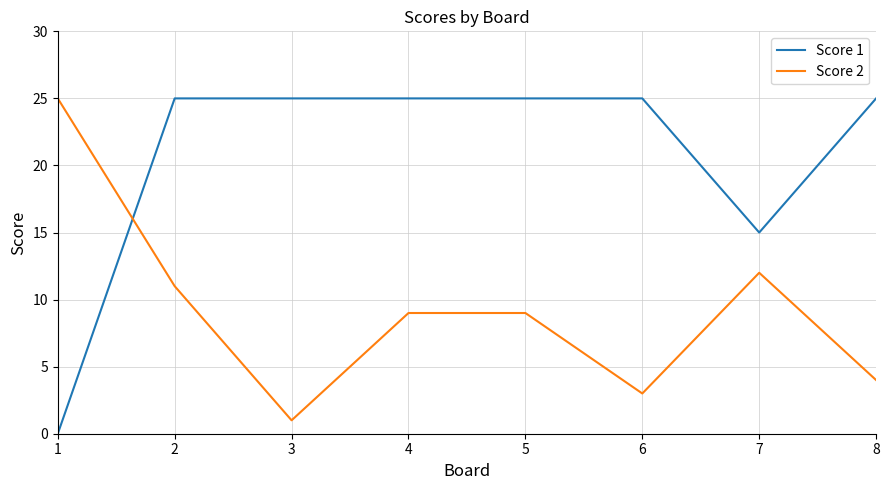

Is the value of Score 1 at 5 greater than the value of Score 2 at 7?

Yes